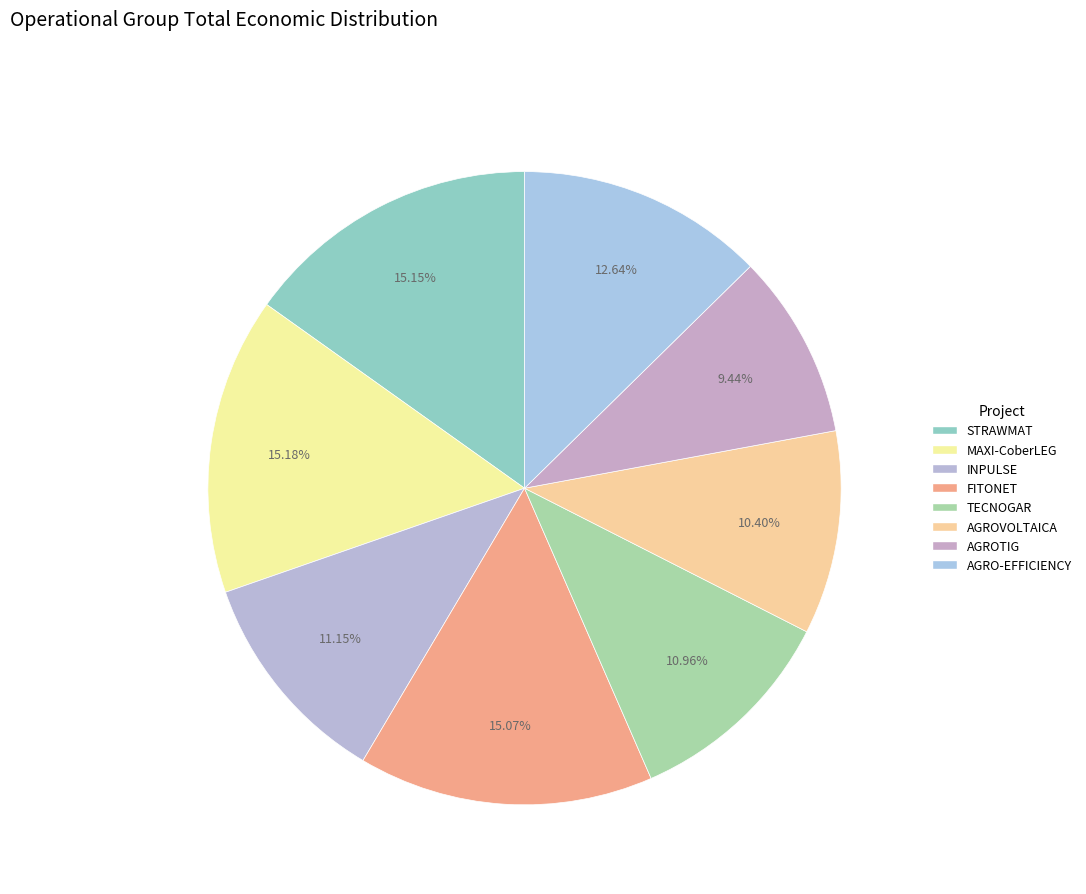

How much of the chart is everything except FITONET?

84.9%